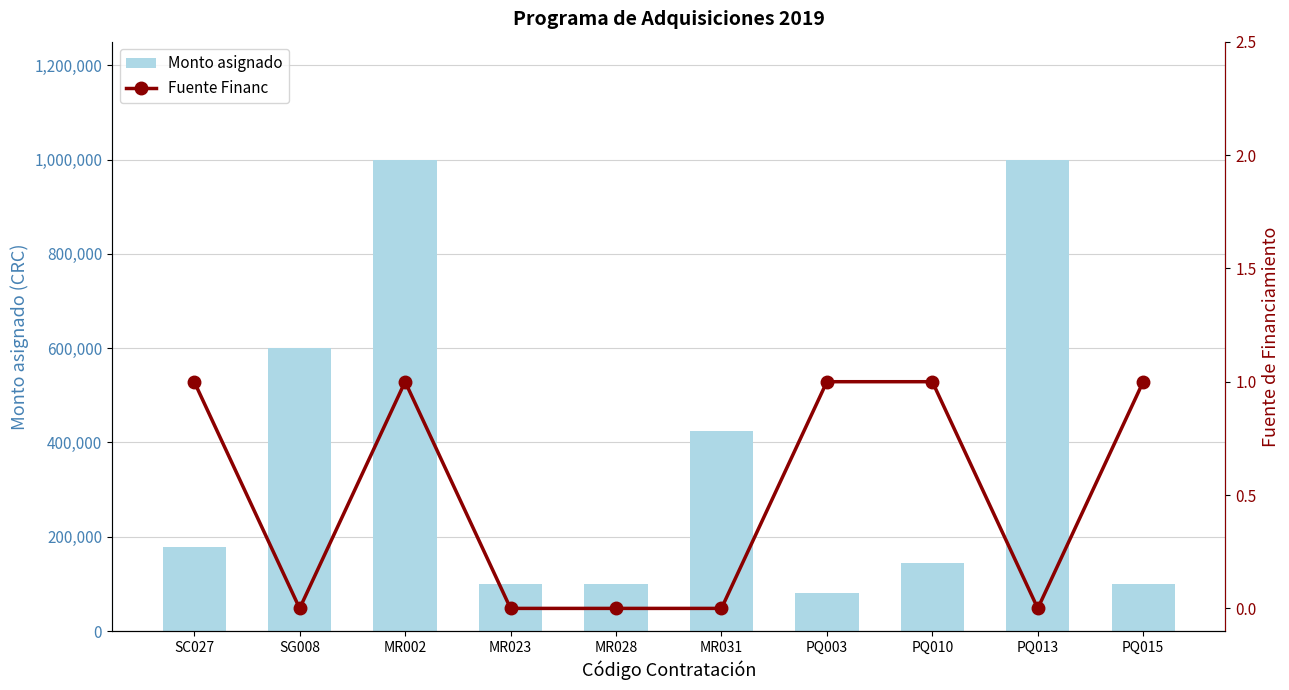

What is the difference between the maximum and minimum values in the Fuente Financ series?

1